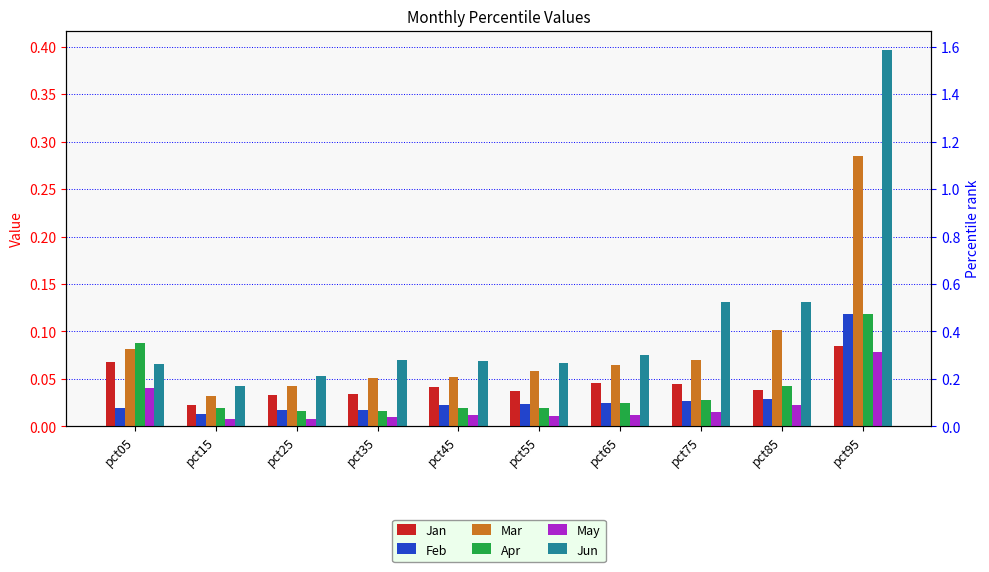

What is the spread (max minus min) of values at pct35?

0.1